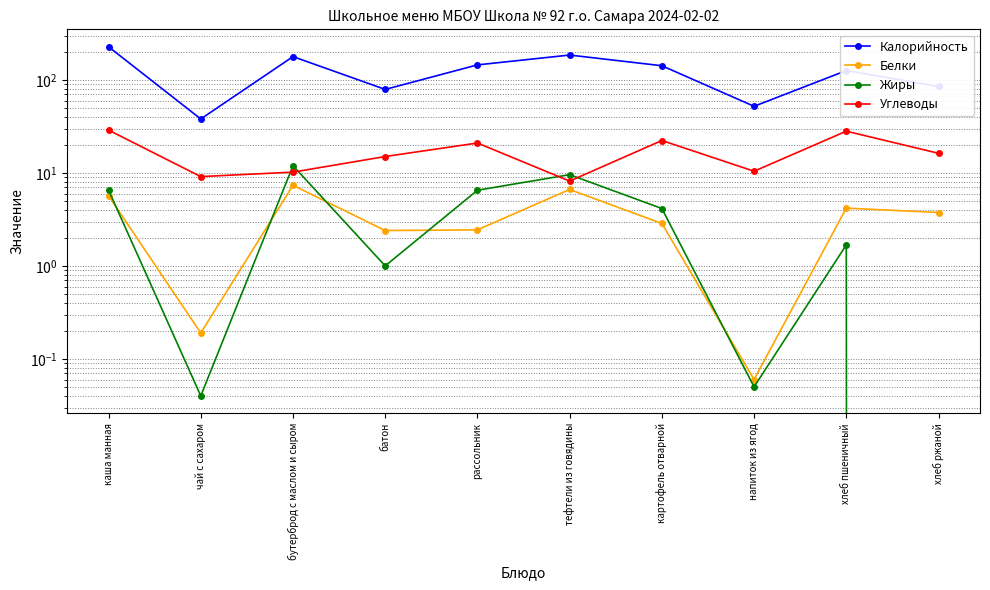

What is the total value across all series at хлеб пшеничный?

159.9